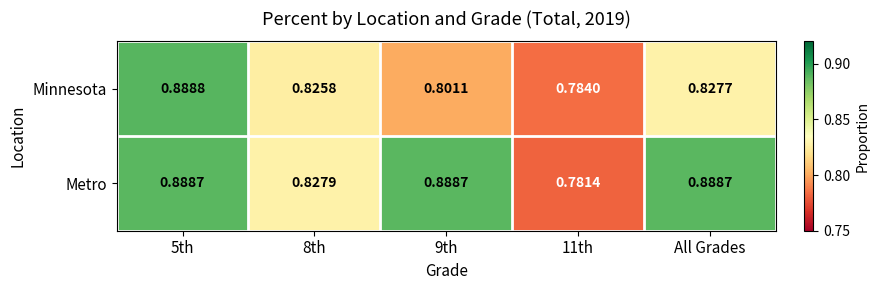

List the series in order of their overall mean, highest first.

Metro, Minnesota